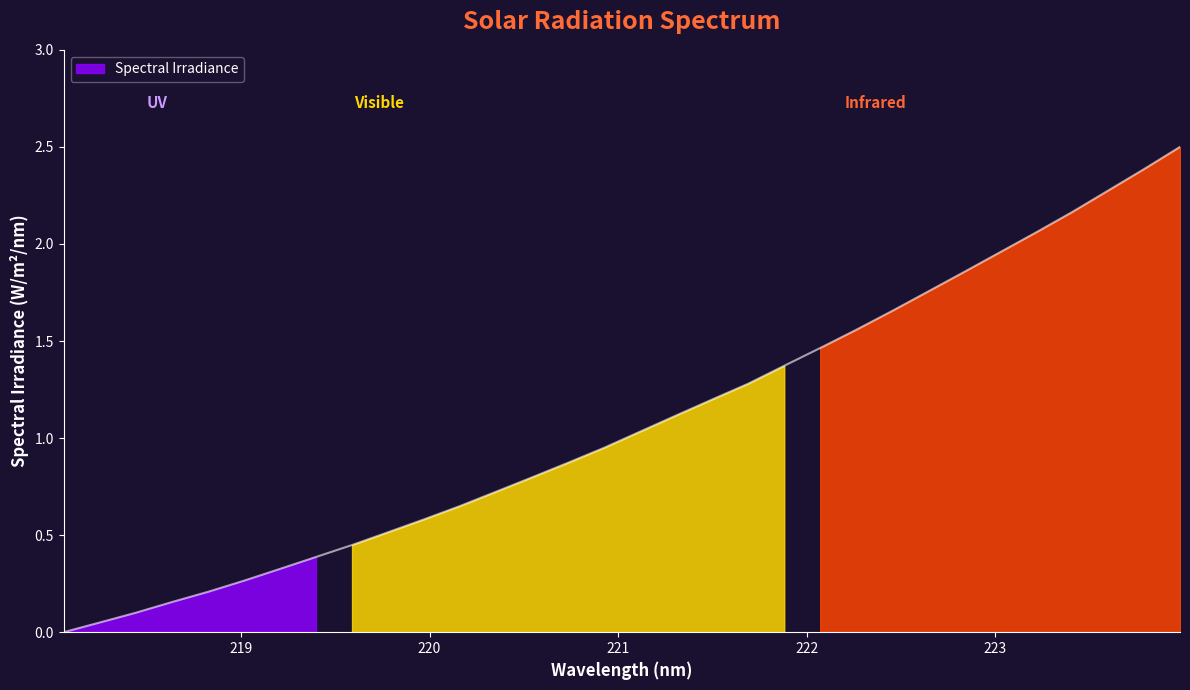

How many values are above zero?

31